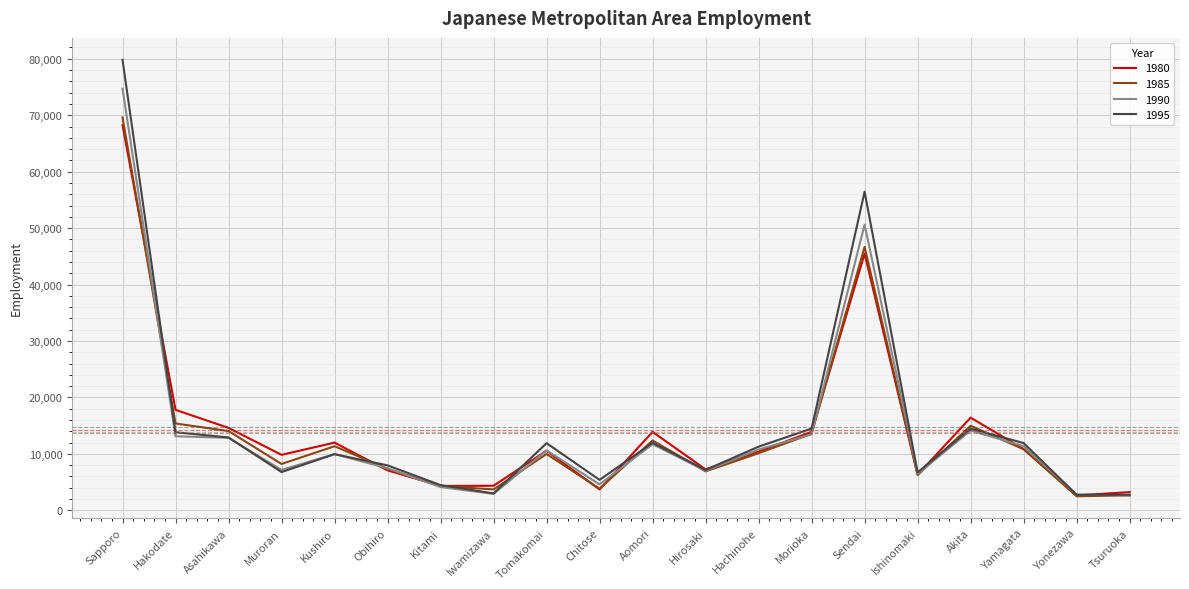

What value does the 1995 series have at Sendai, to the nearest 100?

56400